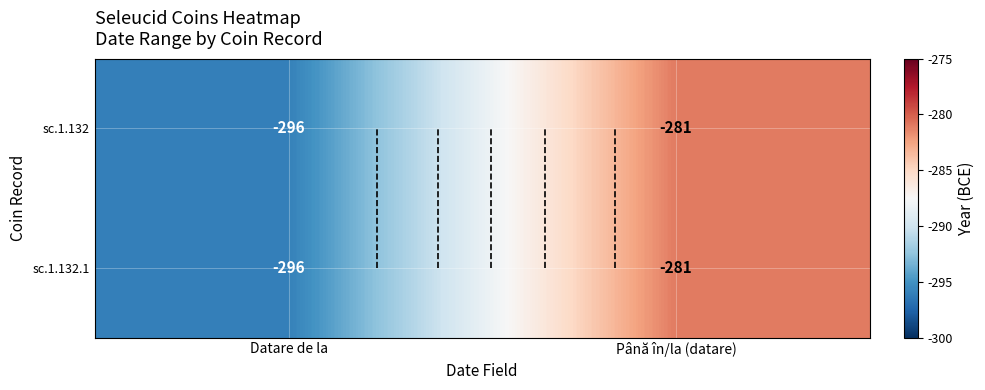

List the series in order of their peak value, lowest first.

sc.1.132, sc.1.132.1